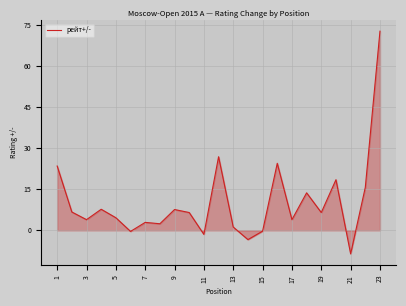

What is the maximum value shown in the chart?

72.8